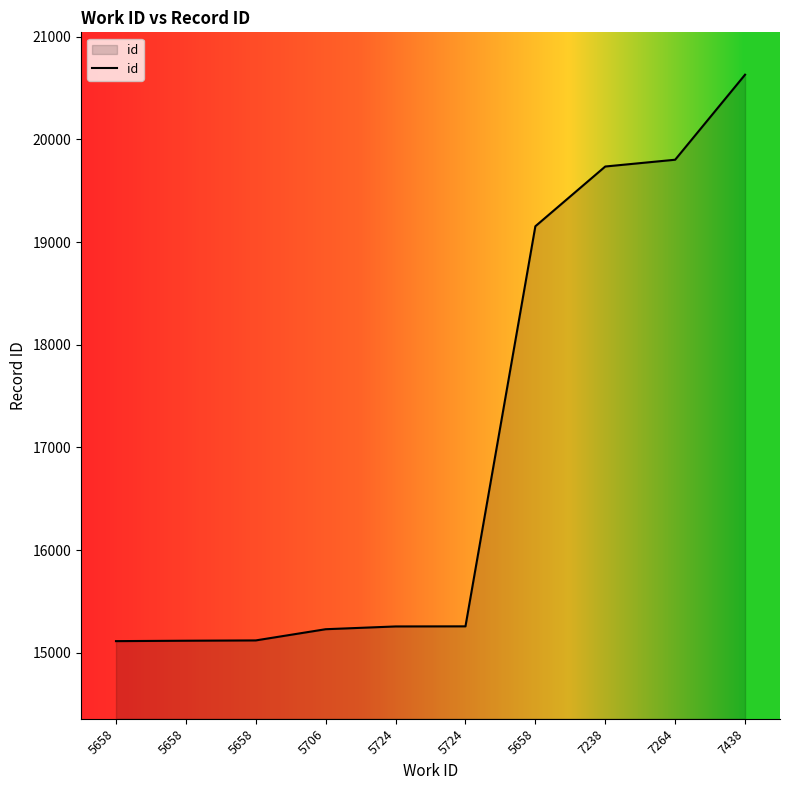

Reading left to right, transcribe all the data shown in this chart.

15114	15118	15121	15230	15257	15258	19154	19736	19802	20630